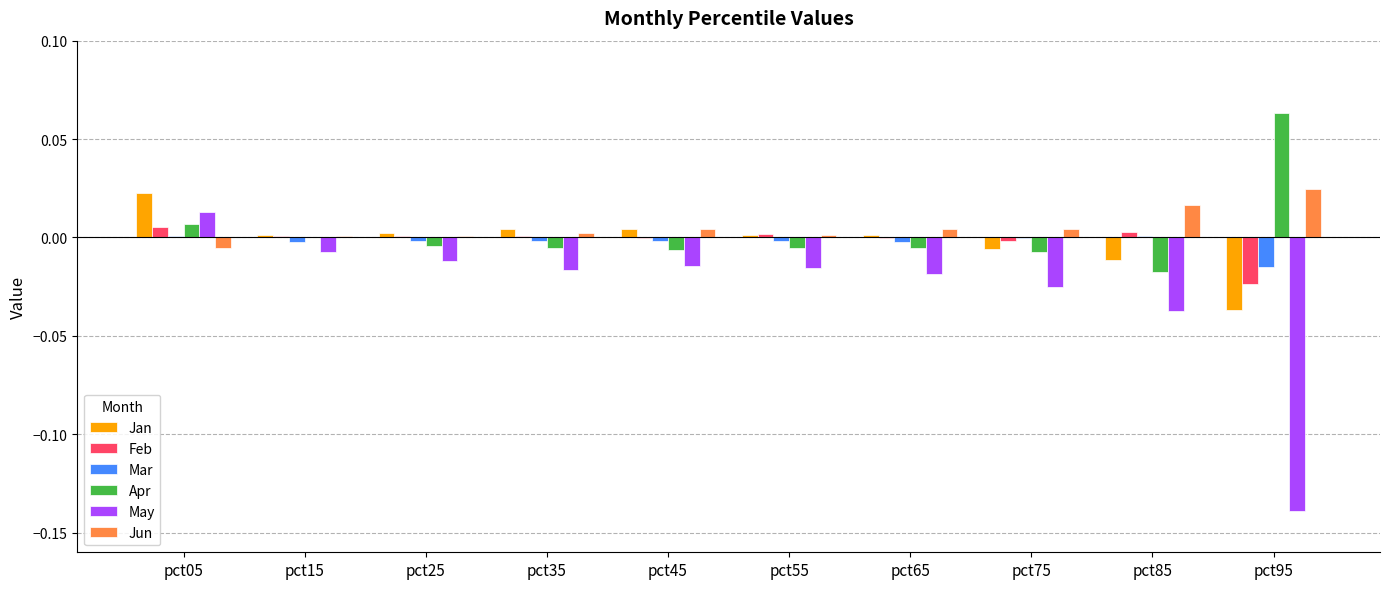

Which category has the highest value across all series?

pct95